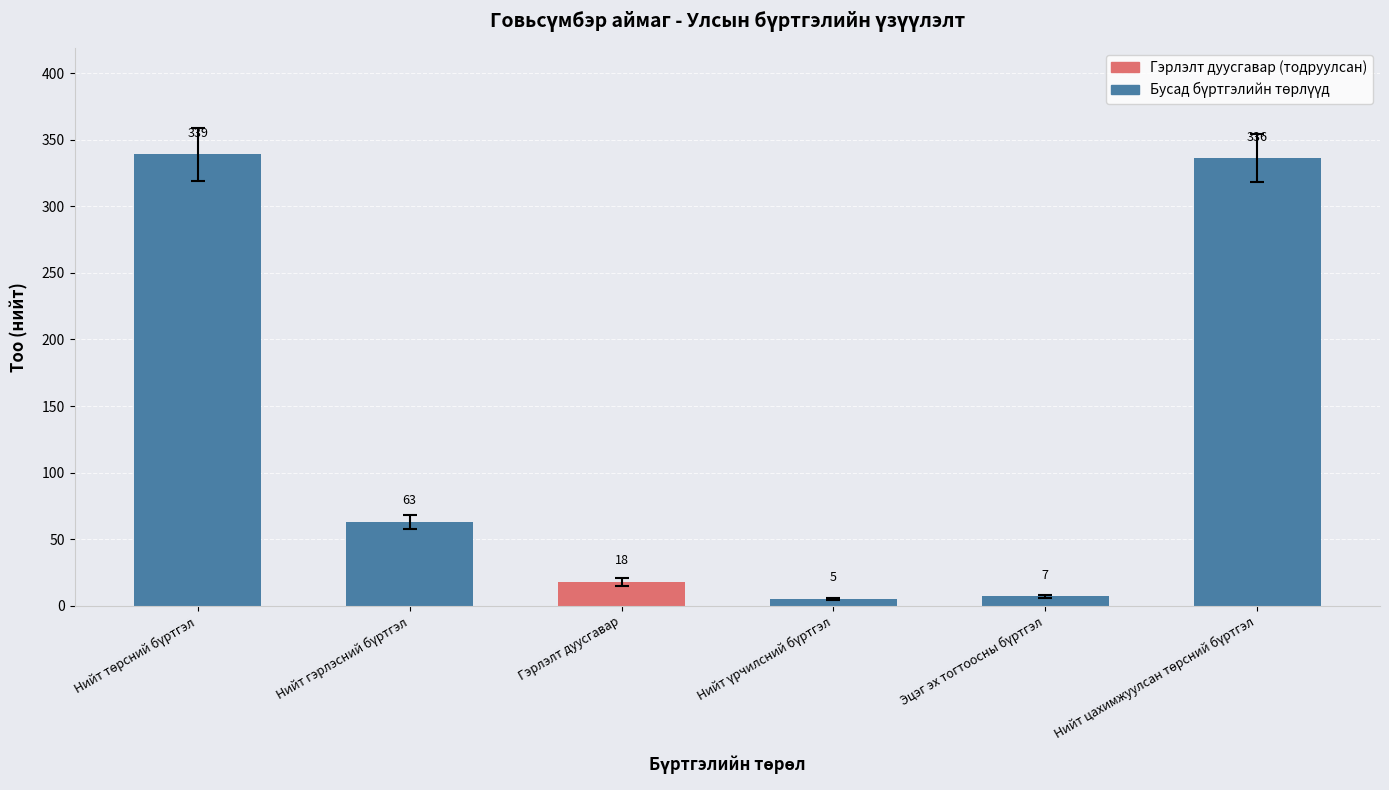

What is the greatest value displayed?

339